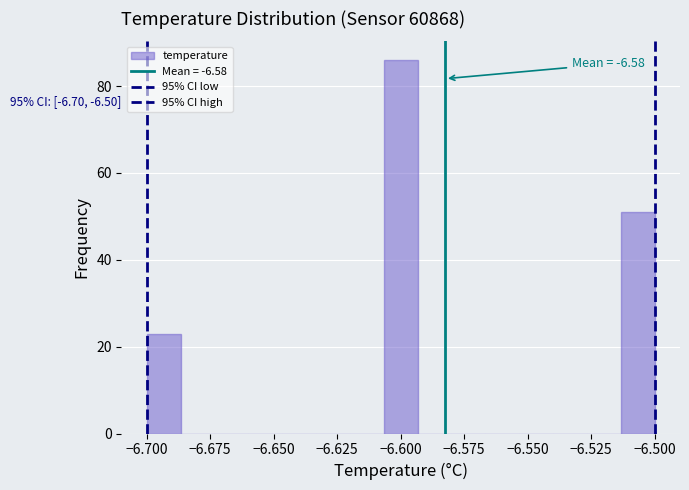

Around what value on the x-axis is the tallest bar? Give the approximate position of its centre, as read against the axis.

-6.600